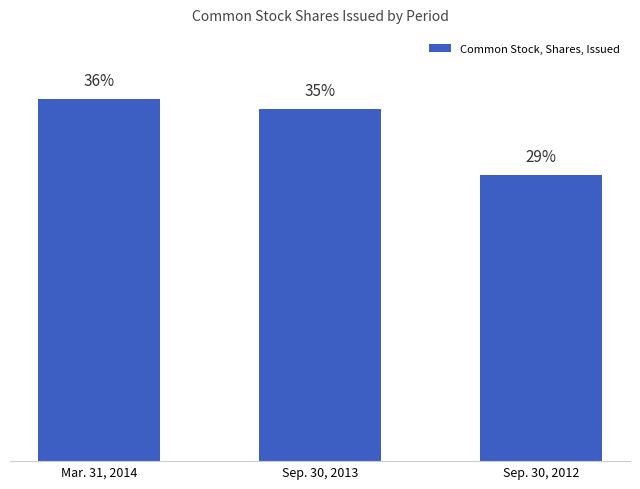

Does the chart contain any negative values?

No